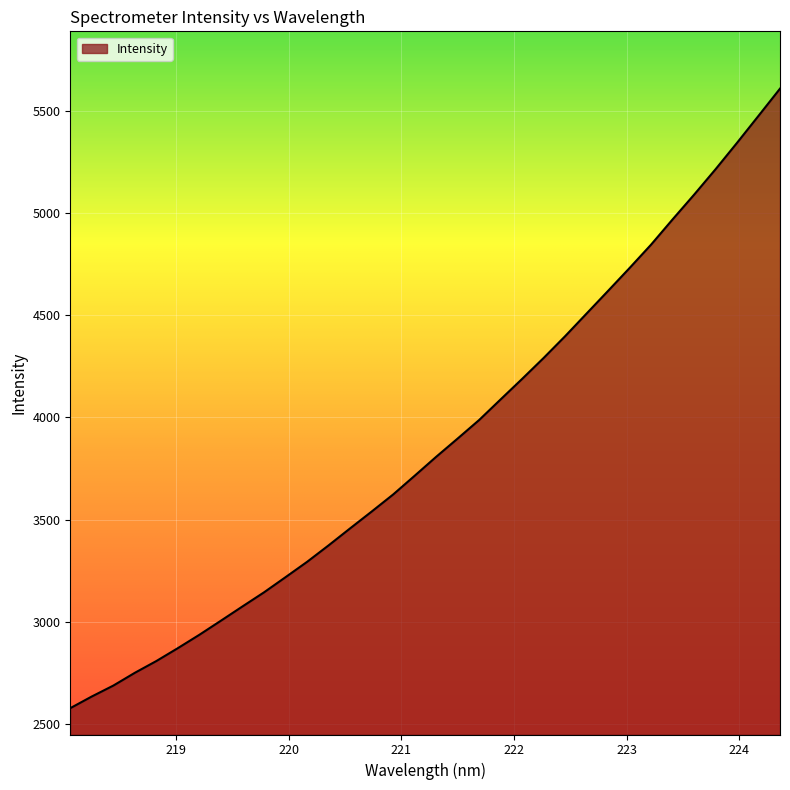

What is the difference between the maximum and minimum values?

3030.9